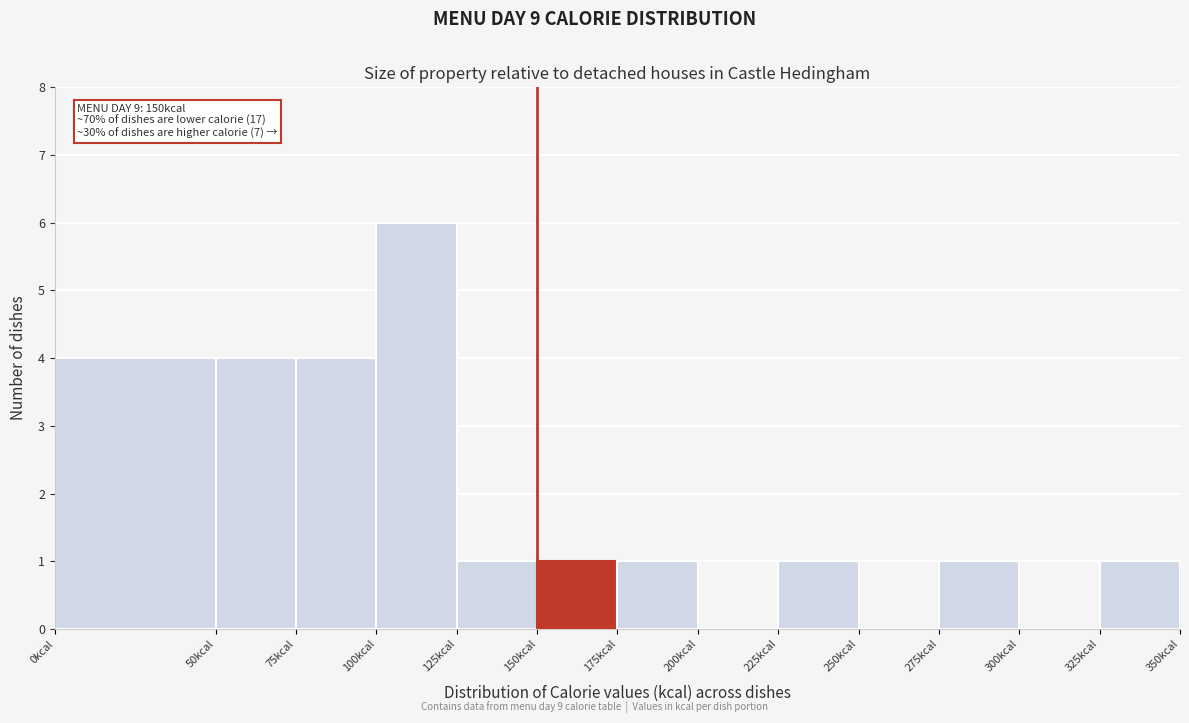

Which range on the x-axis has the tallest bar?

100 to 125